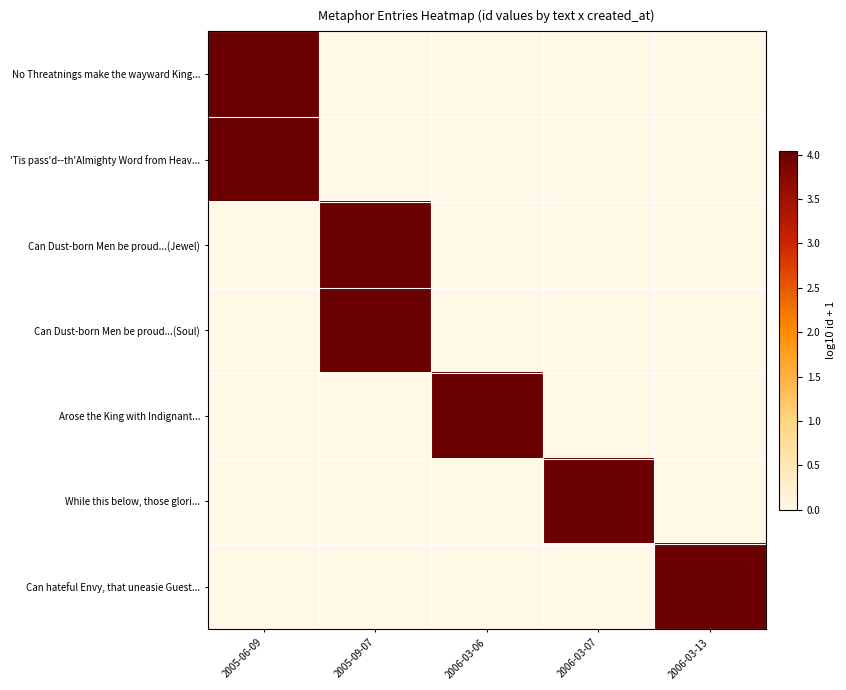

Which series has the largest range (max minus min)?

Can hateful Envy, that uneasie Guest...